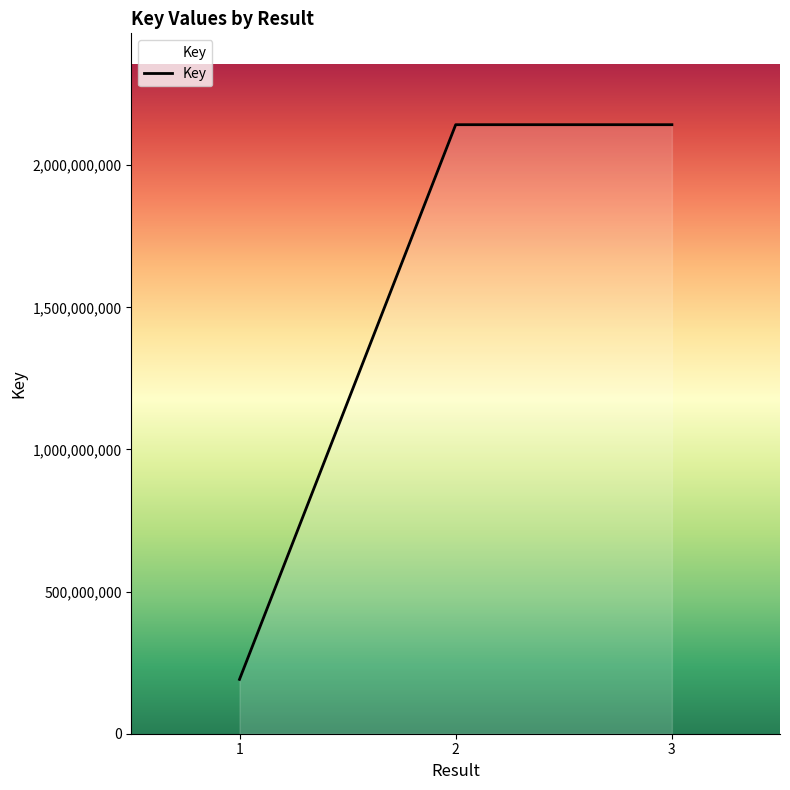

What is the minimum value shown in the chart?

191116941